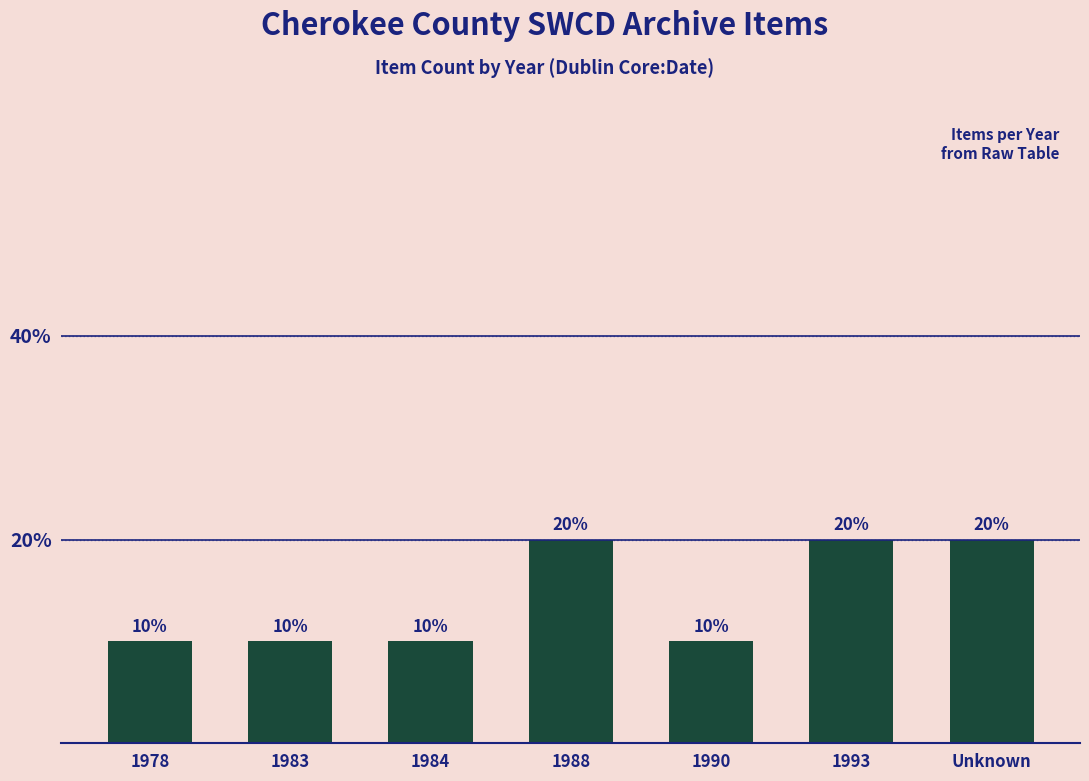

Are the bars grouped side by side (vs. stacked)?

No